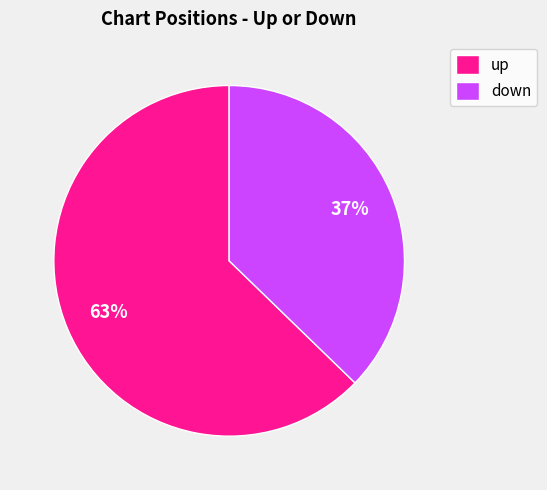

Do up and down together represent more than half of the pie?

Yes